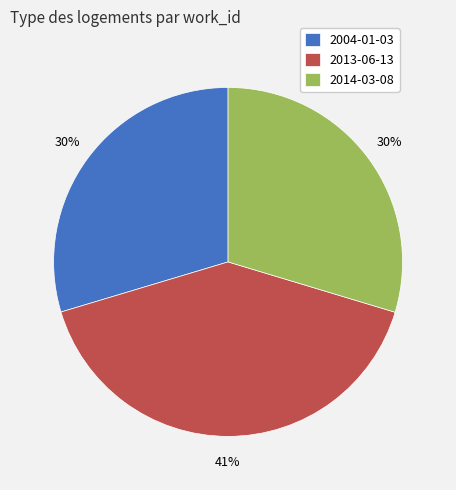

To the nearest percent, what is the difference between the largest and smallest slice percentages?

11%